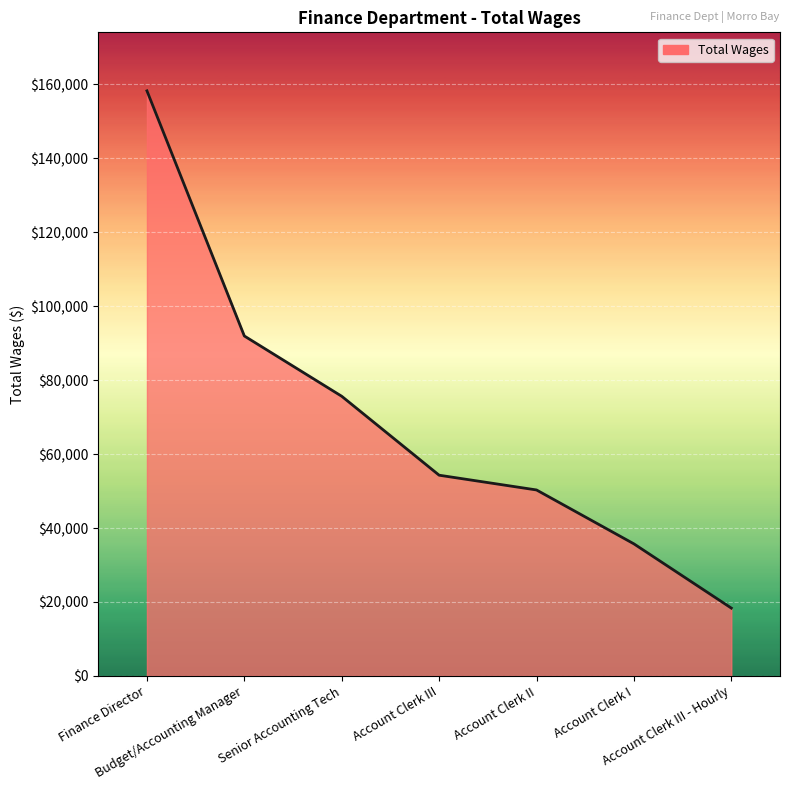

Reading left to right, extract all data points from this chart.

Finance Director=158279	Budget/Accounting Manager=91967	Senior Accounting Tech=75659	Account Clerk III=54306	Account Clerk II=50314	Account Clerk I=35735	Account Clerk III - Hourly=18360